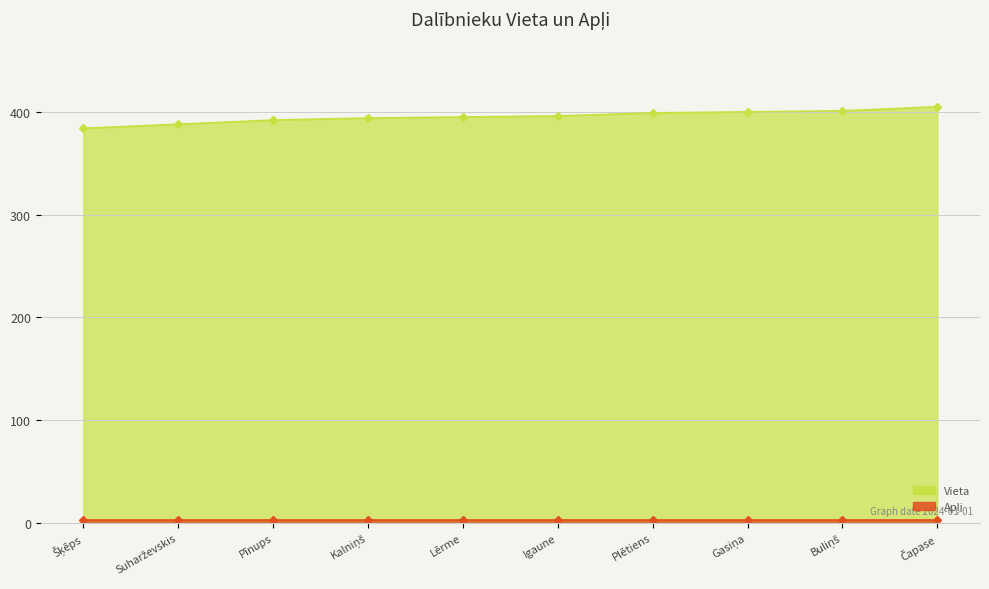

Rank the categories by value from lowest to highest.

Šķēps, Suharževskis, Pīnups, Kalniņš, Lērme, Igaune, Plētiens, Gasiņa, Buliņš, Čapase